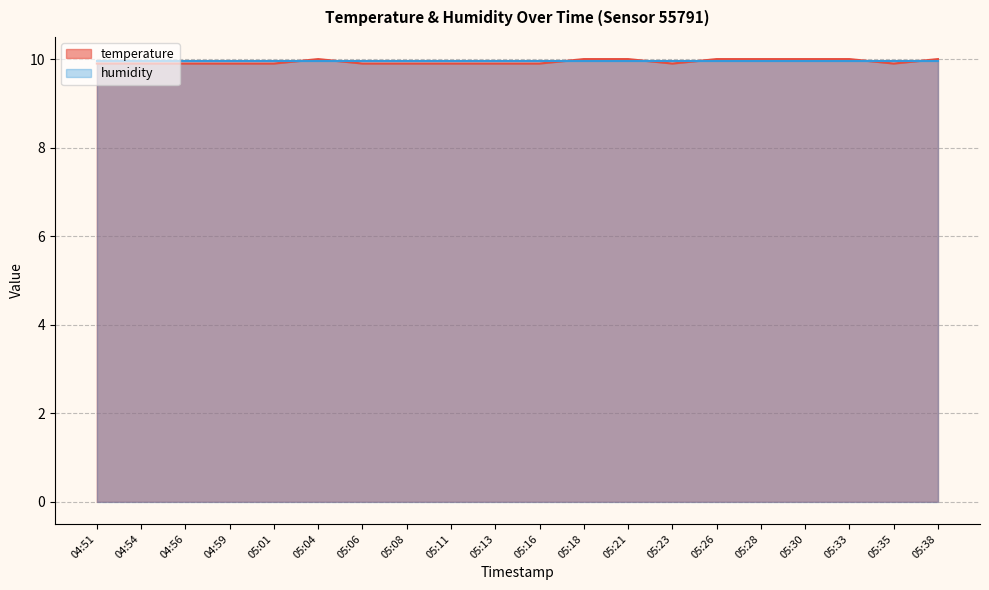

Reading left to right, list all the values displayed in this chart.

04:51=9.9	04:54=9.9	04:56=9.9	04:59=9.9	05:01=9.9	05:04=10.0	05:06=9.9	05:08=9.9	05:11=9.9	05:13=9.9	05:16=9.9	05:18=10.0	05:21=10.0	05:23=9.9	05:26=10.0	05:28=10.0	05:30=10.0	05:33=10.0	05:35=9.9	05:38=10.0